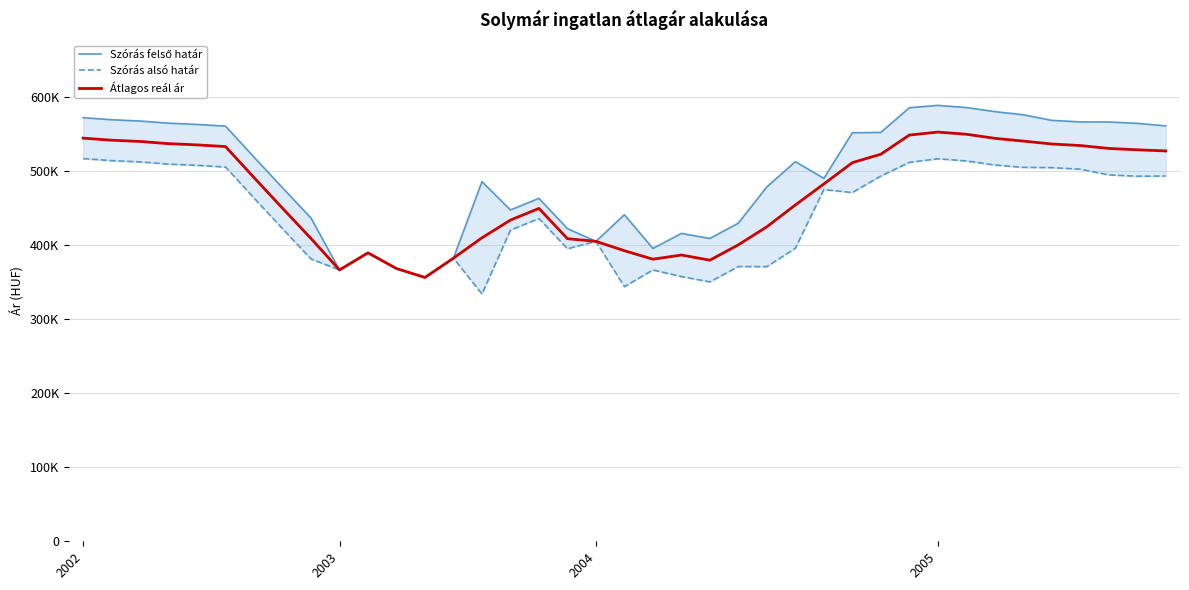

Rank the series at 17 from highest to lowest value.

Szórás felső határ, Átlagos reál ár, Szórás alsó határ